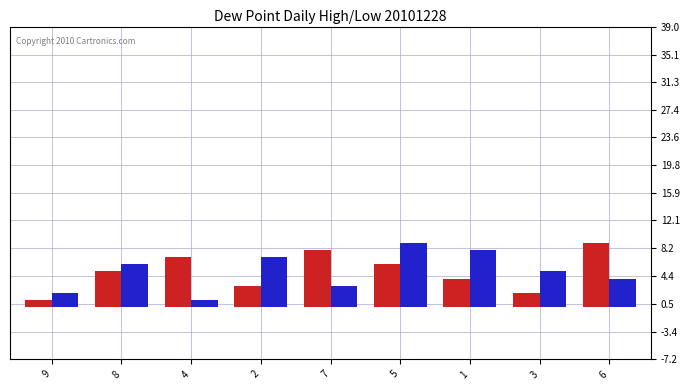

At which category is the sum across all series the highest?

5